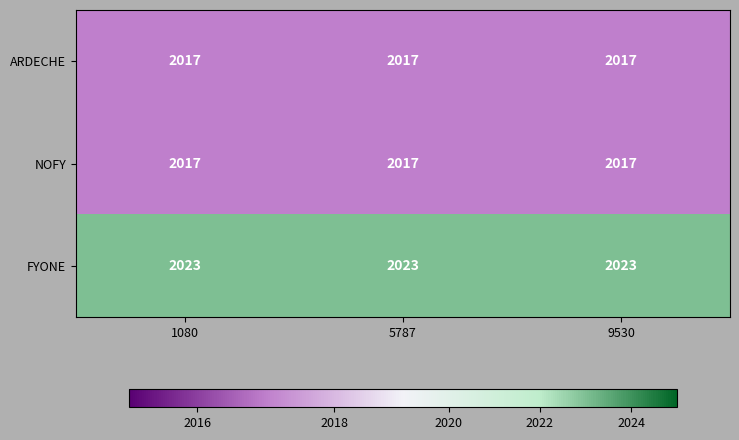

What is the difference between the highest and lowest values at 1080?

6